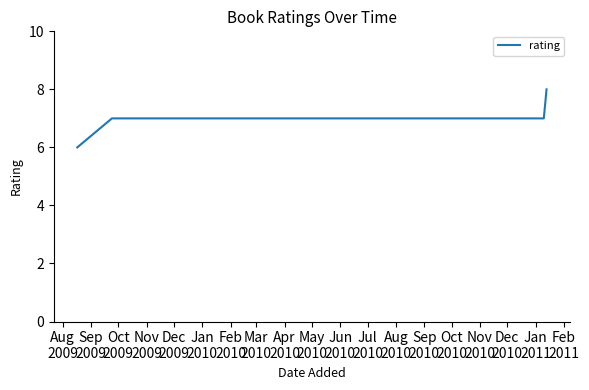

What is the minimum value shown in the chart?

6